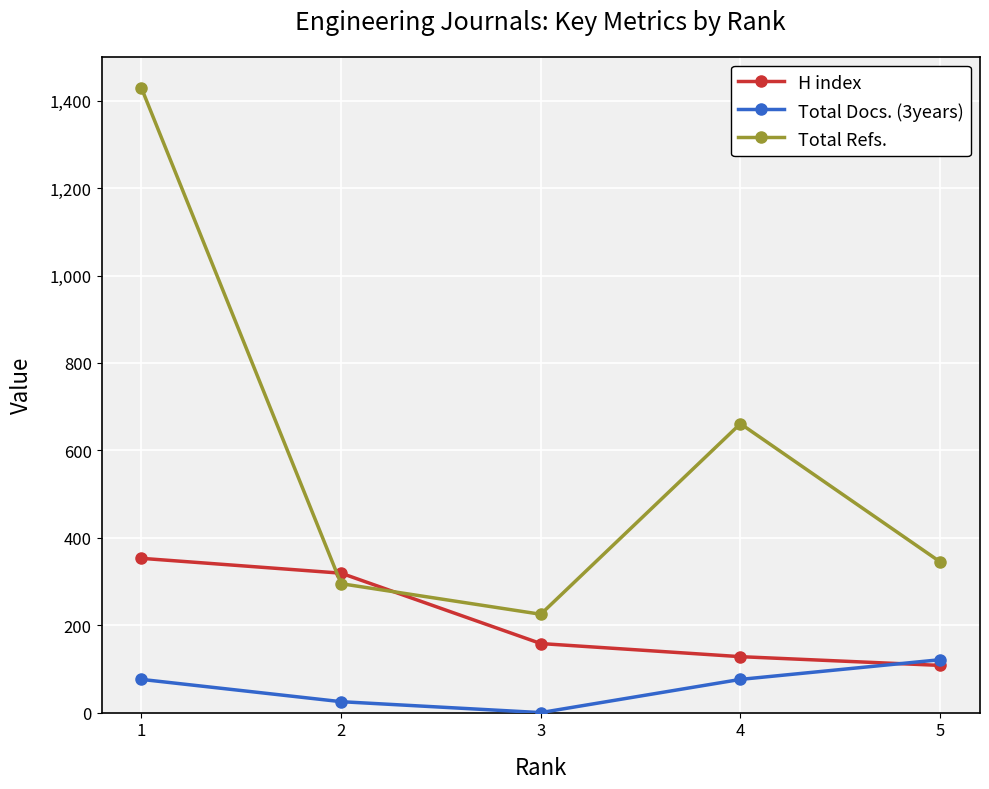

Is the value of H index at 5 greater than the value of Total Docs. (3years) at 1?

Yes